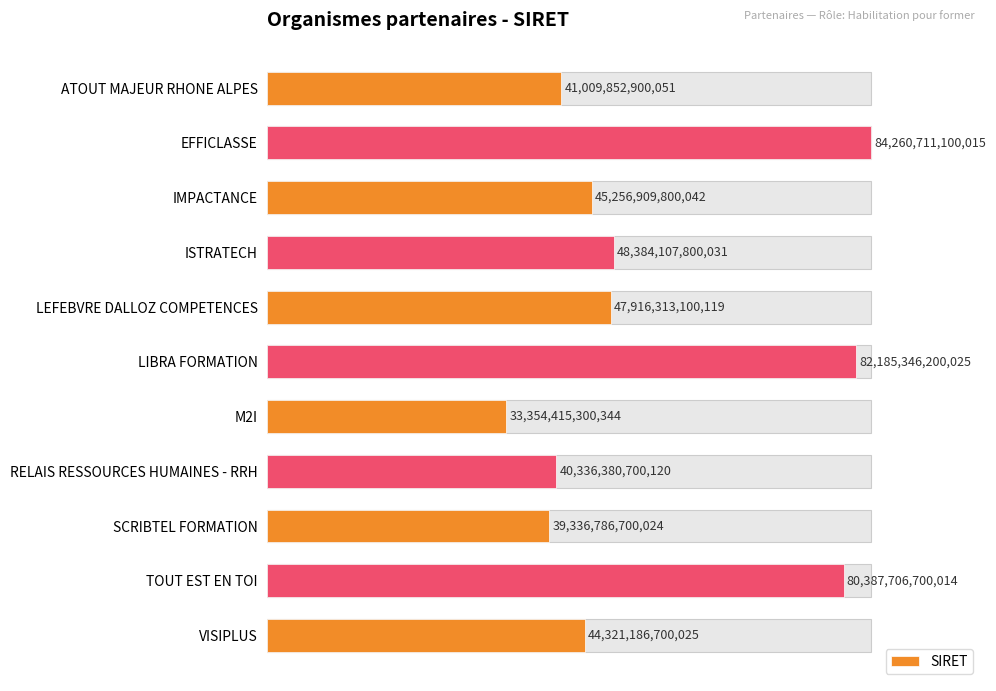

How many bars are there in total?

11